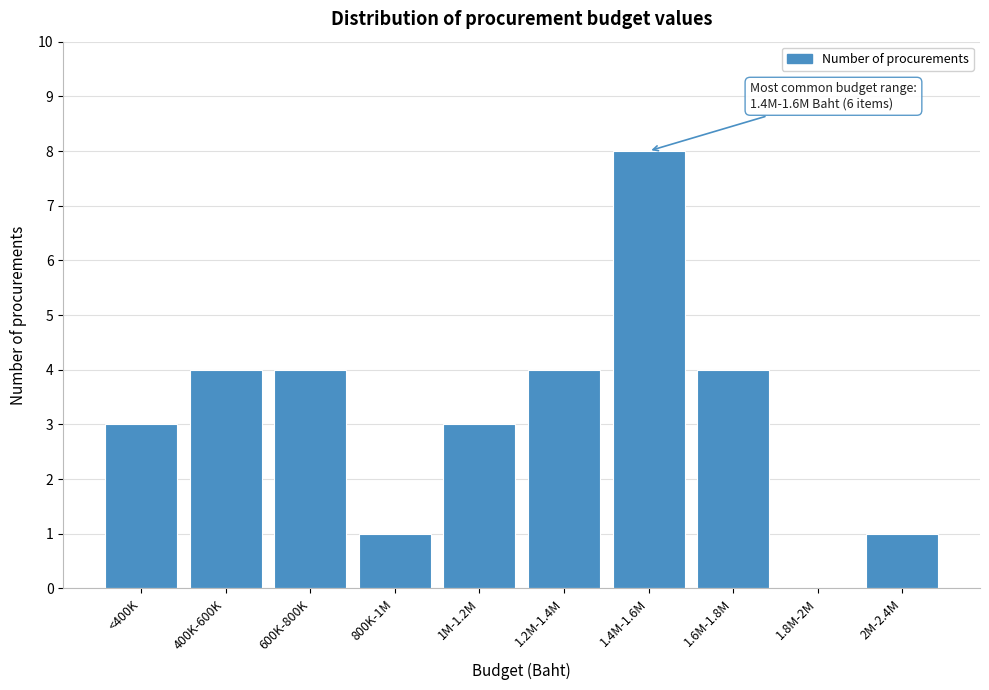

Reading right to left, extract all data points from this chart.

2M-2.4M=1	1.8M-2M=0	1.6M-1.8M=4	1.4M-1.6M=8	1.2M-1.4M=4	1M-1.2M=3	800K-1M=1	600K-800K=4	400K-600K=4	<400K=3